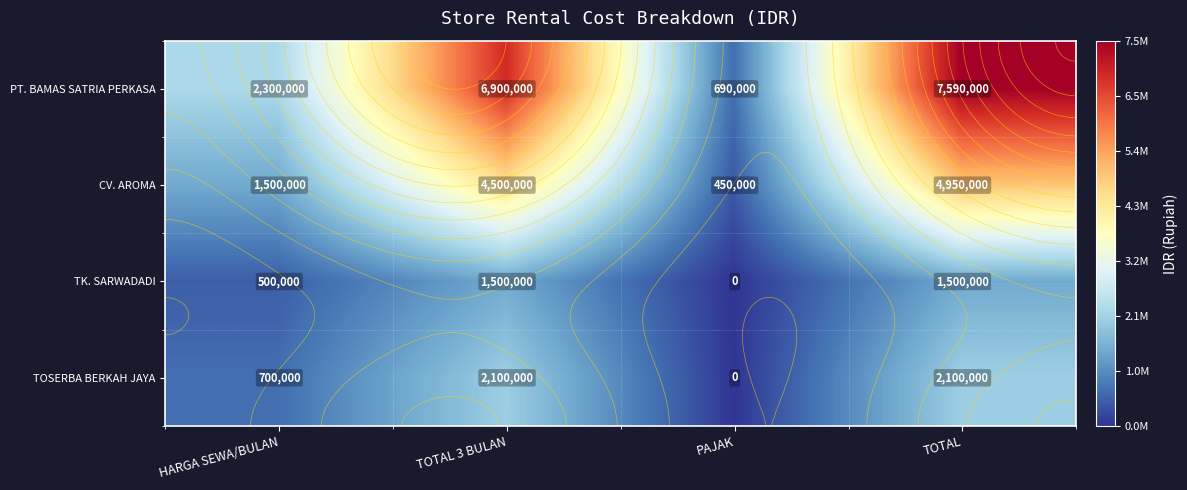

Between PAJAK and HARGA SEWA/BULAN, which is larger?

HARGA SEWA/BULAN